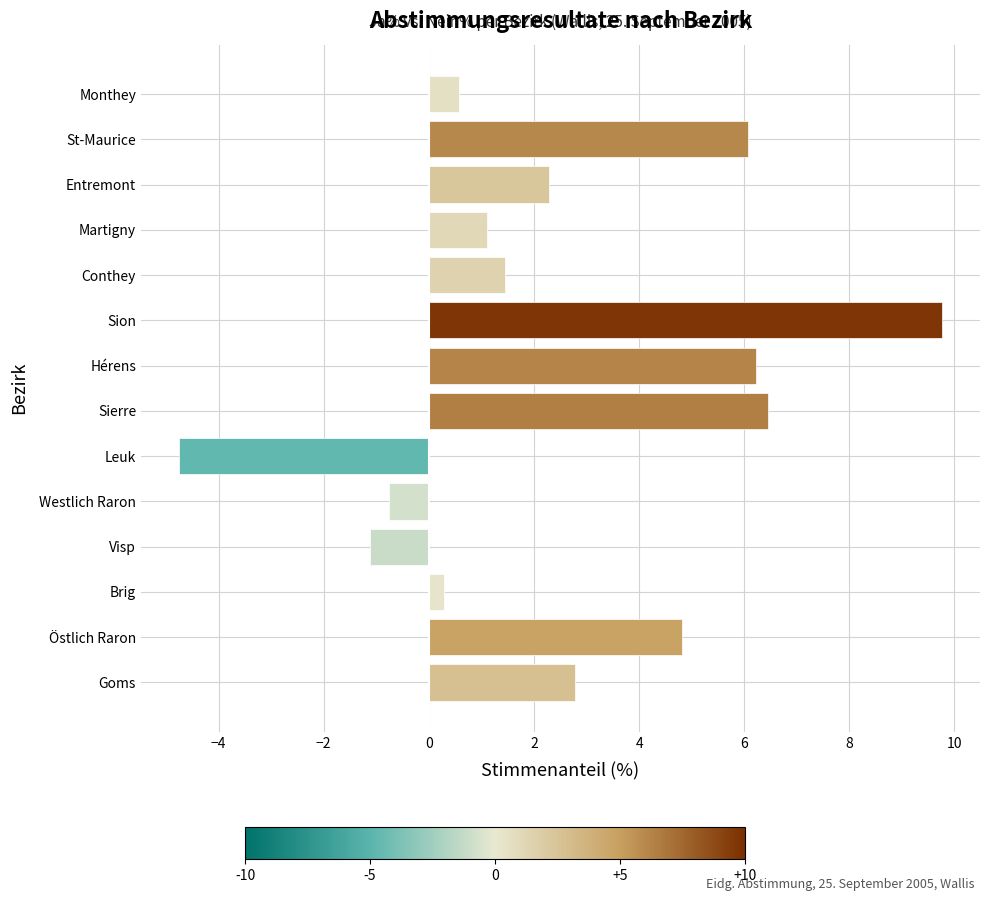

Which label corresponds to the smallest value in the chart?

Leuk